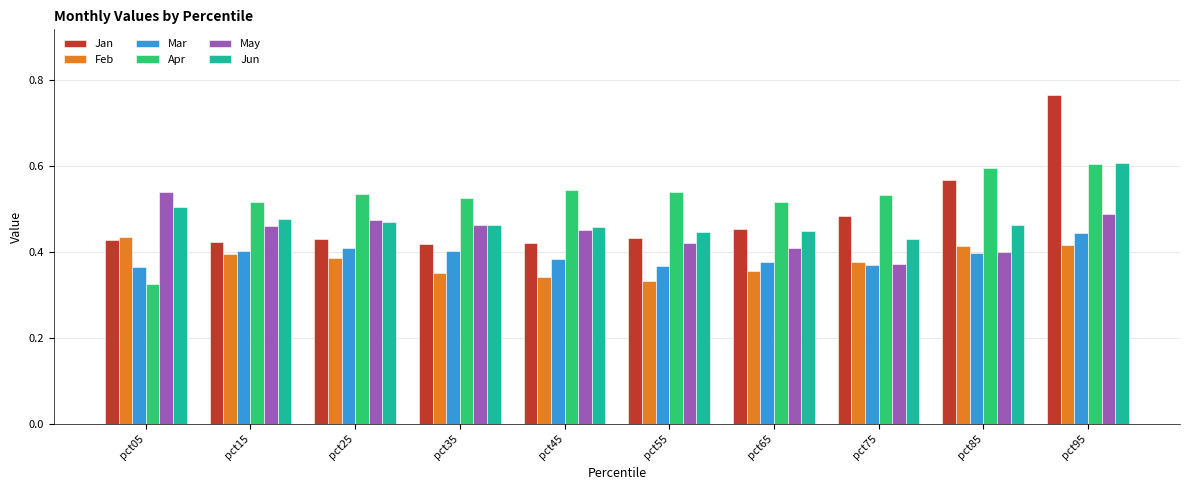

True or false: Apr has a value of 0.5 at pct25.

True